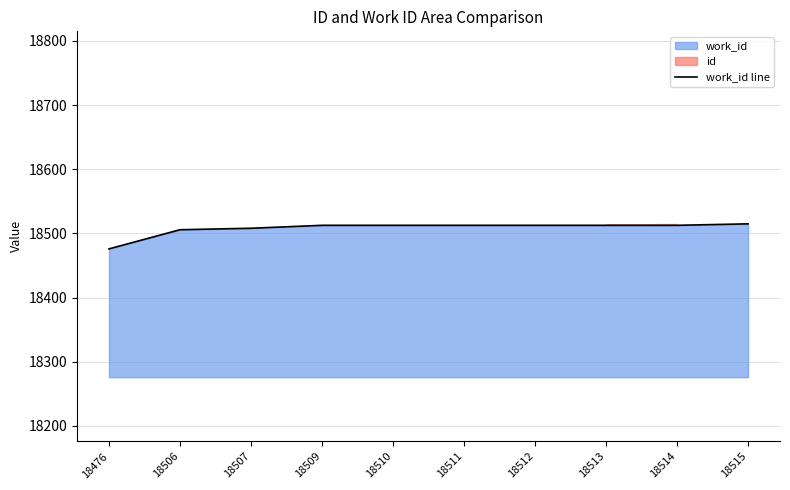

Where is the data nearest to the value 18495?

18506